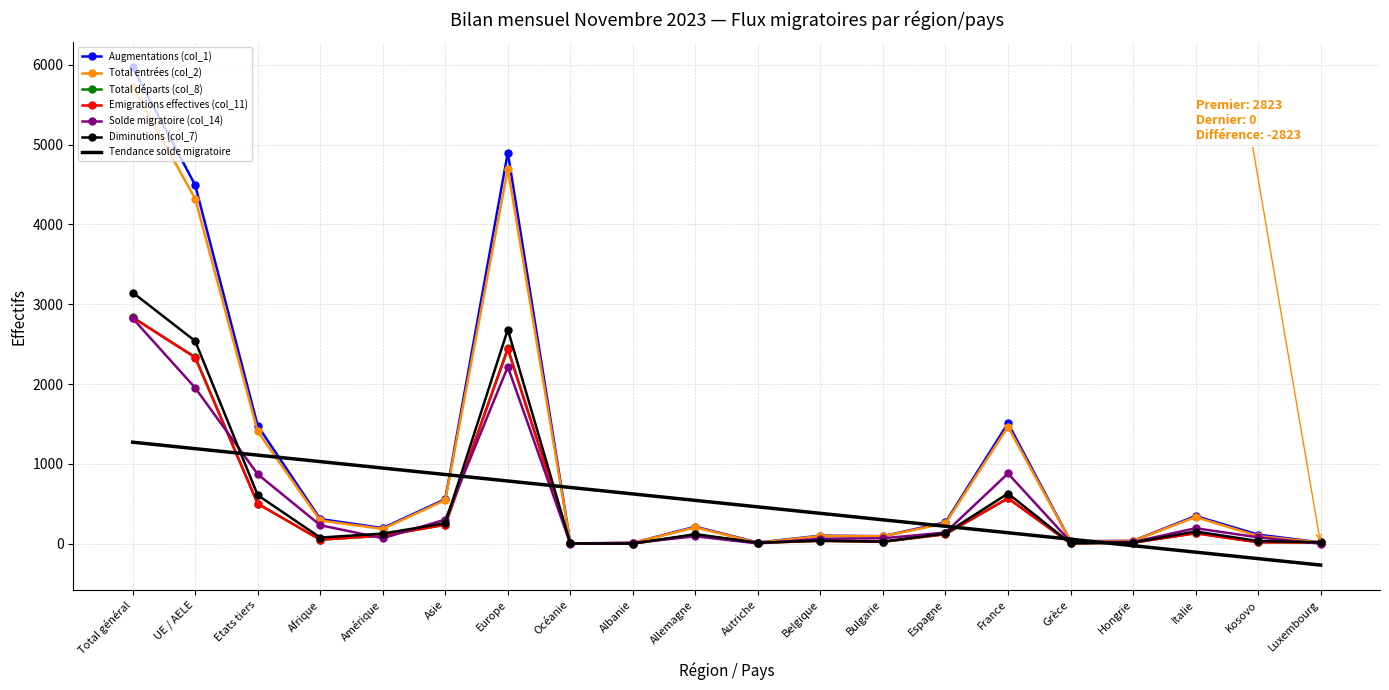

What is the sum of all Total départs (col_8) values?

9569.0